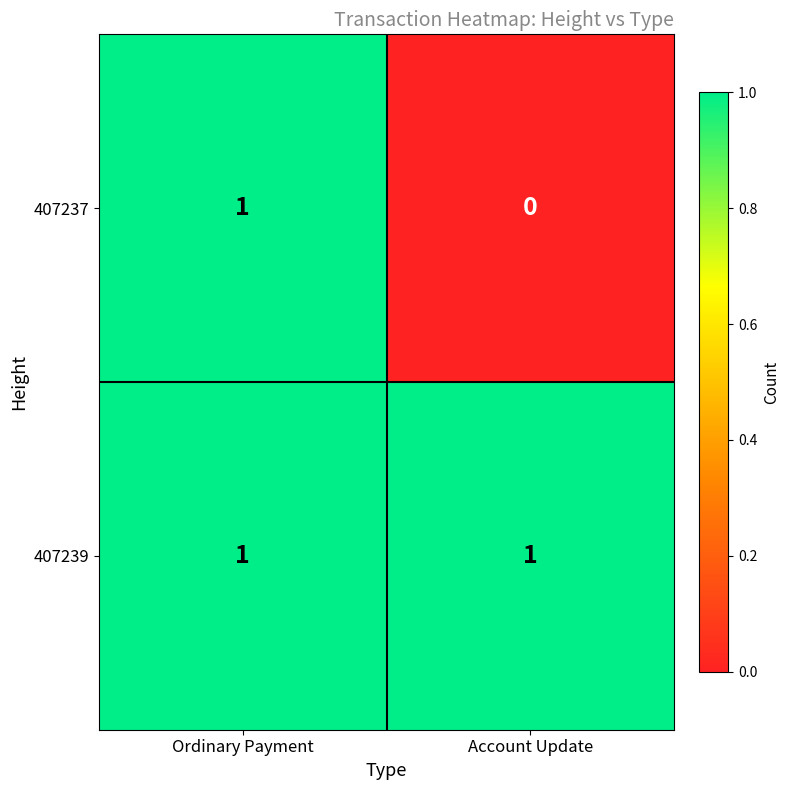

Which series has the largest range (max minus min)?

407237